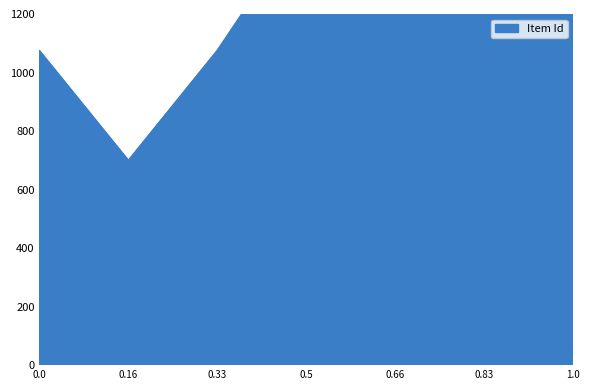

Which series has the widest spread of values?

Item Id